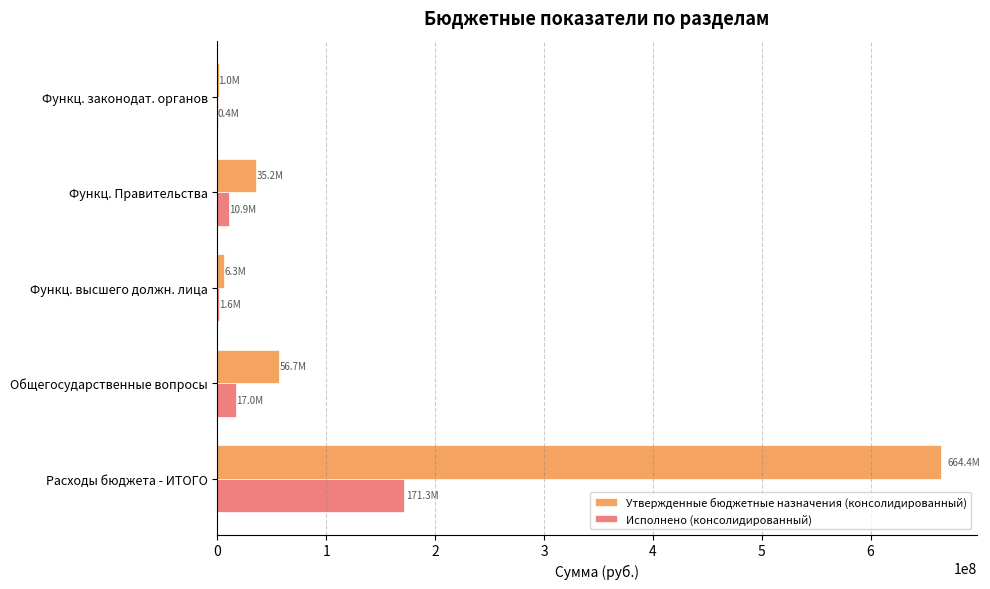

Count the number of categories in the chart.

5